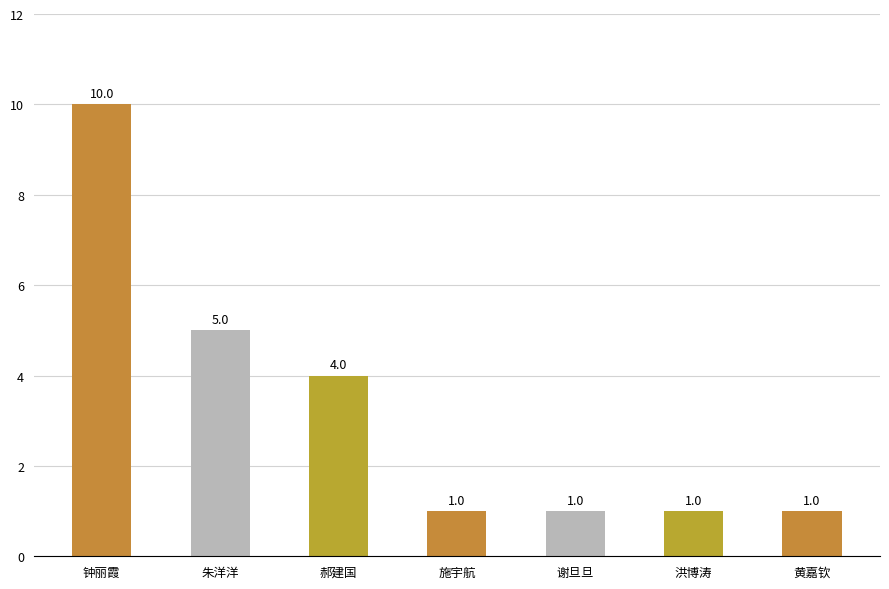

Are the bars horizontal?

No